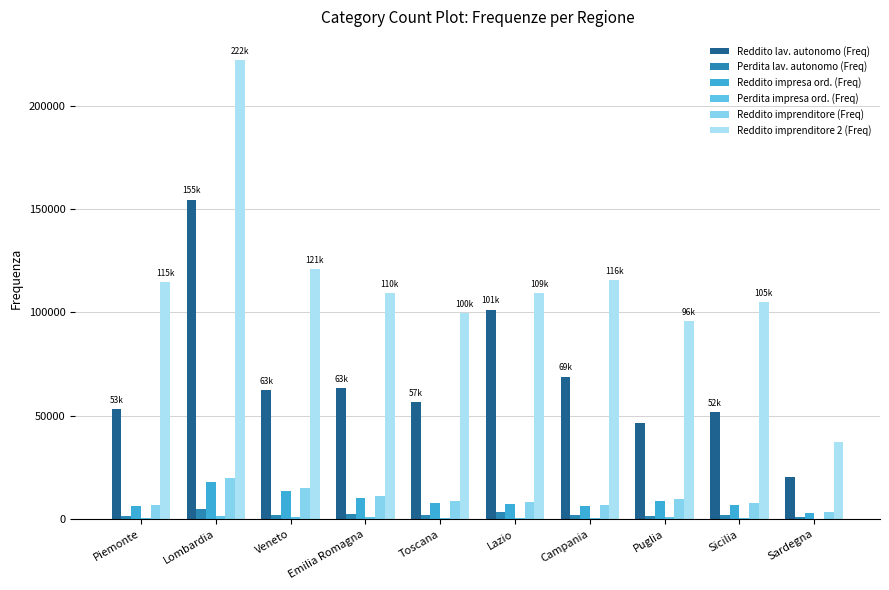

What is the sum of all Reddito imprenditore 2 (Freq) values?

1130815